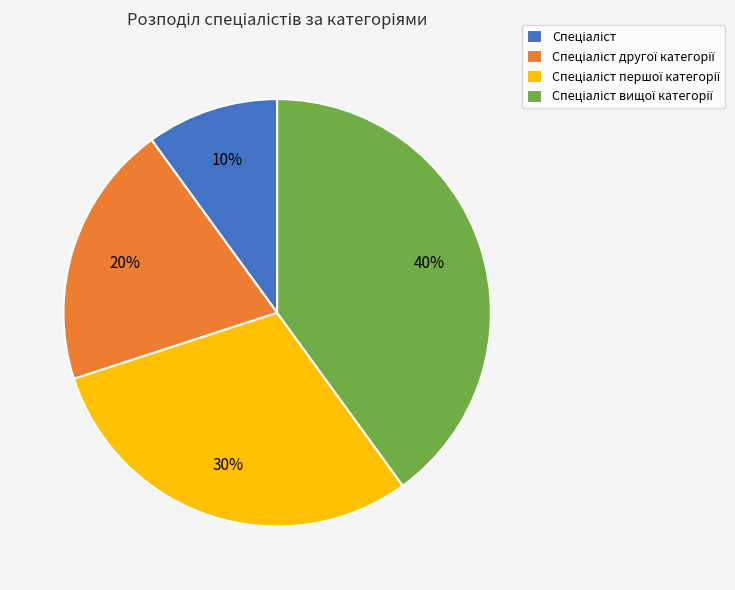

Does any single category account for the majority?

No